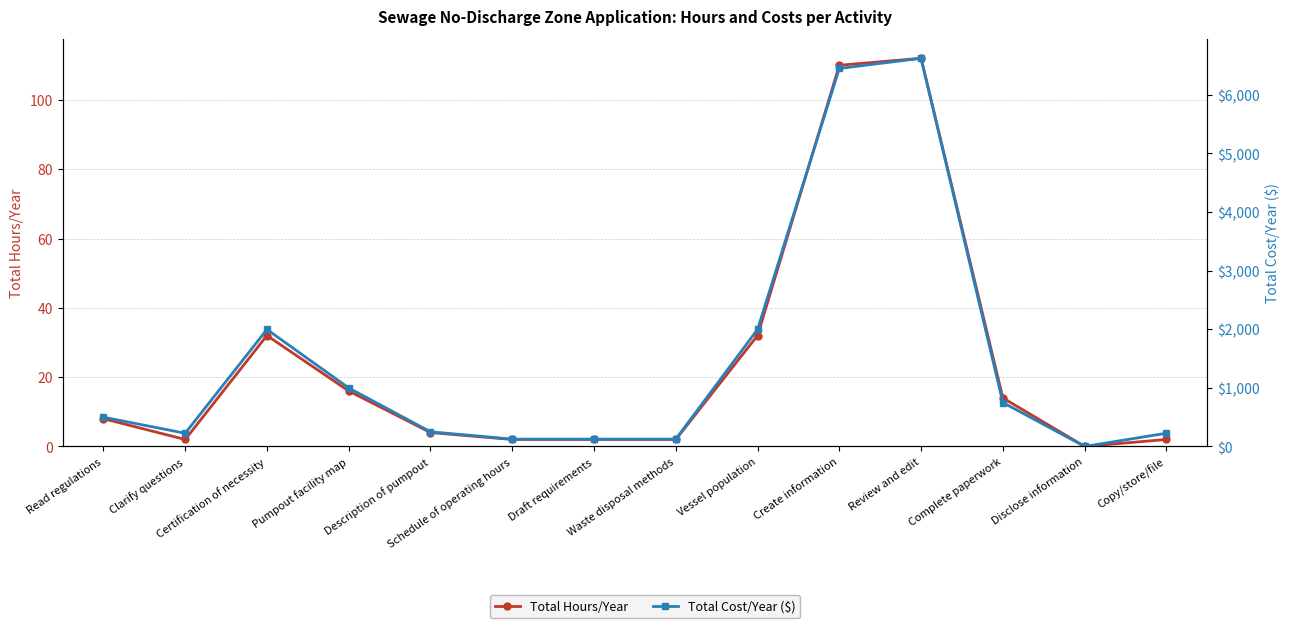

Where is Total Hours/Year nearest to the value 56?

Certification of necessity